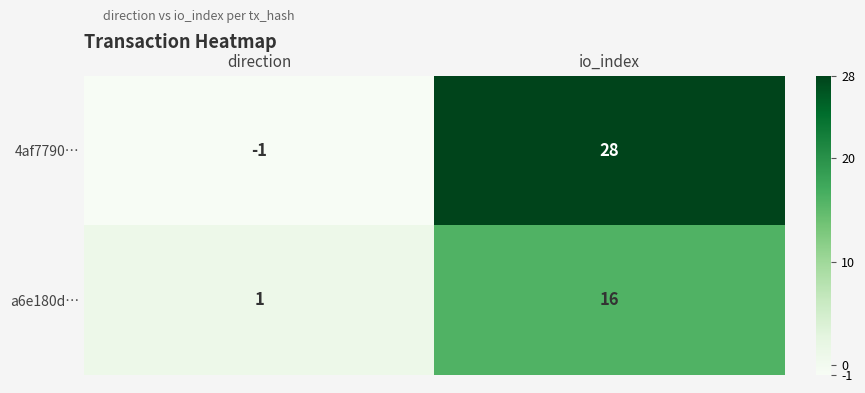

Which category has the lowest value in the a6e180d… series?

direction